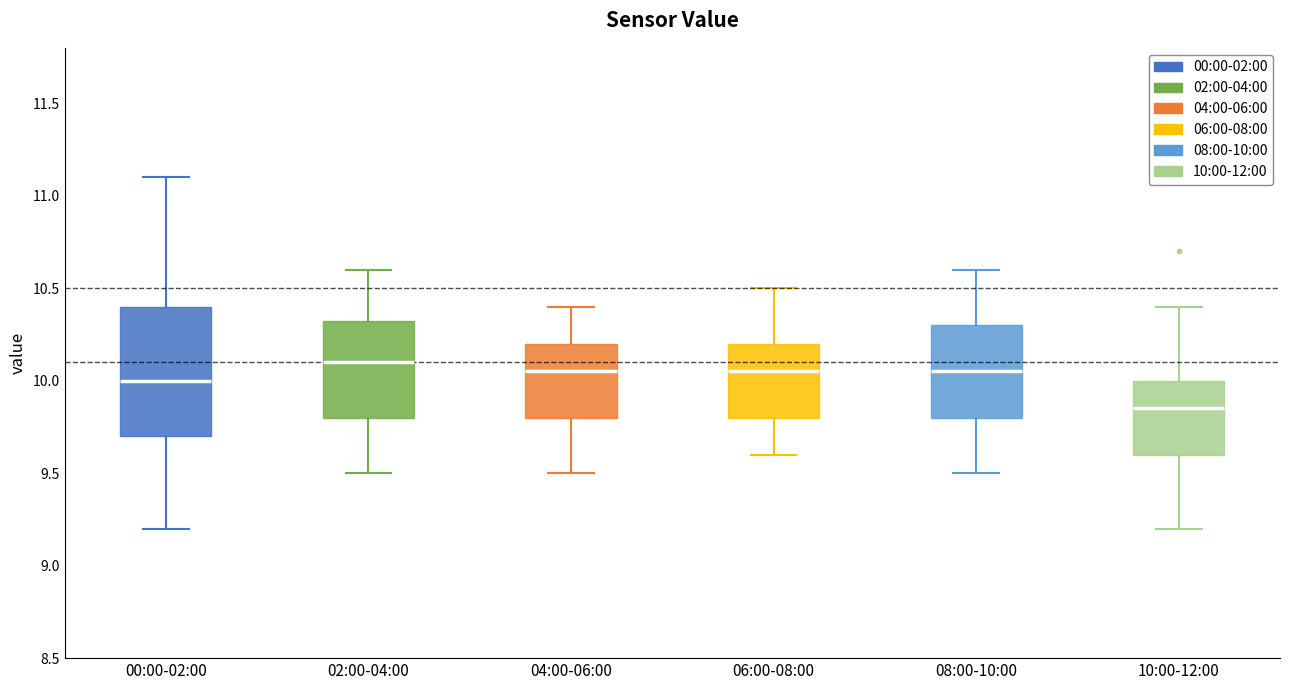

Reading left to right, read every box against the y-axis: the position of its median line, the range the box covers, and the ends of its whiskers. The values are not printed on the chart, so give them approximately, as read against the axis.

00:00-02:00: median 10.00, box 9.70 to 10.40, whiskers 9.20 to 11.10
02:00-04:00: median 10.10, box 9.80 to 10.35, whiskers 9.50 to 10.60
04:00-06:00: median 10.05, box 9.80 to 10.20, whiskers 9.50 to 10.40
06:00-08:00: median 10.05, box 9.80 to 10.20, whiskers 9.60 to 10.50
08:00-10:00: median 10.05, box 9.80 to 10.30, whiskers 9.50 to 10.60
10:00-12:00: median 9.85, box 9.60 to 10.00, whiskers 9.20 to 10.40